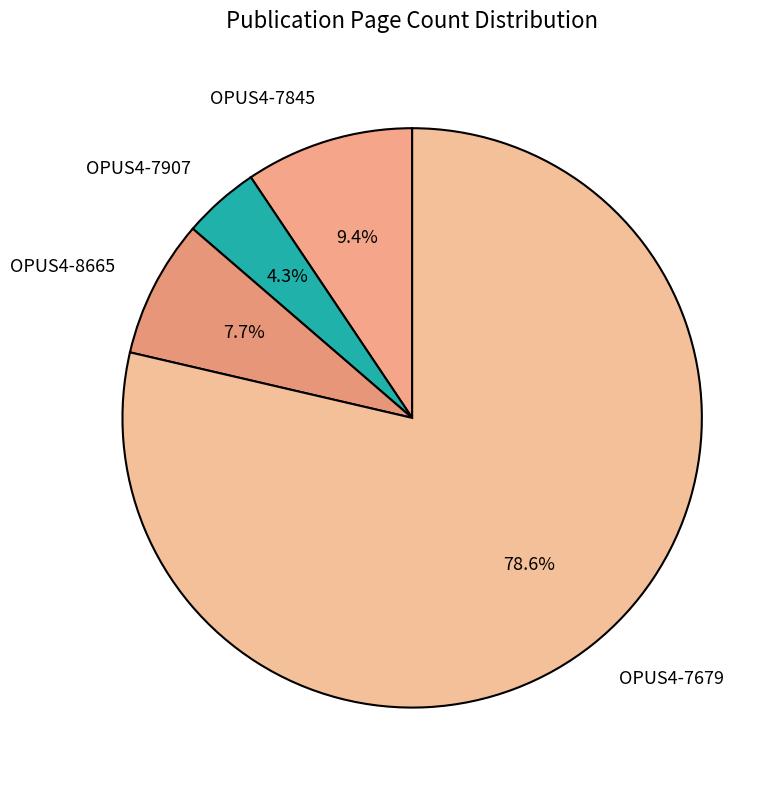

Approximately how many times larger is the value at OPUS4-7845 compared to OPUS4-7679?

0.1